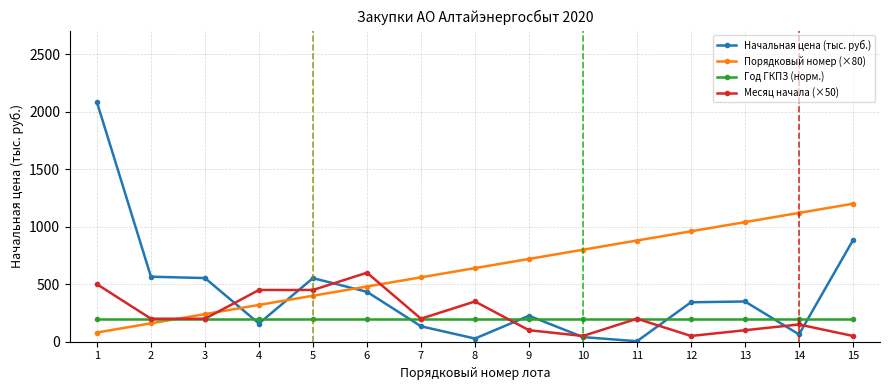

True or false: Месяц начала (×50) has a value of 200.0 at 7.

True